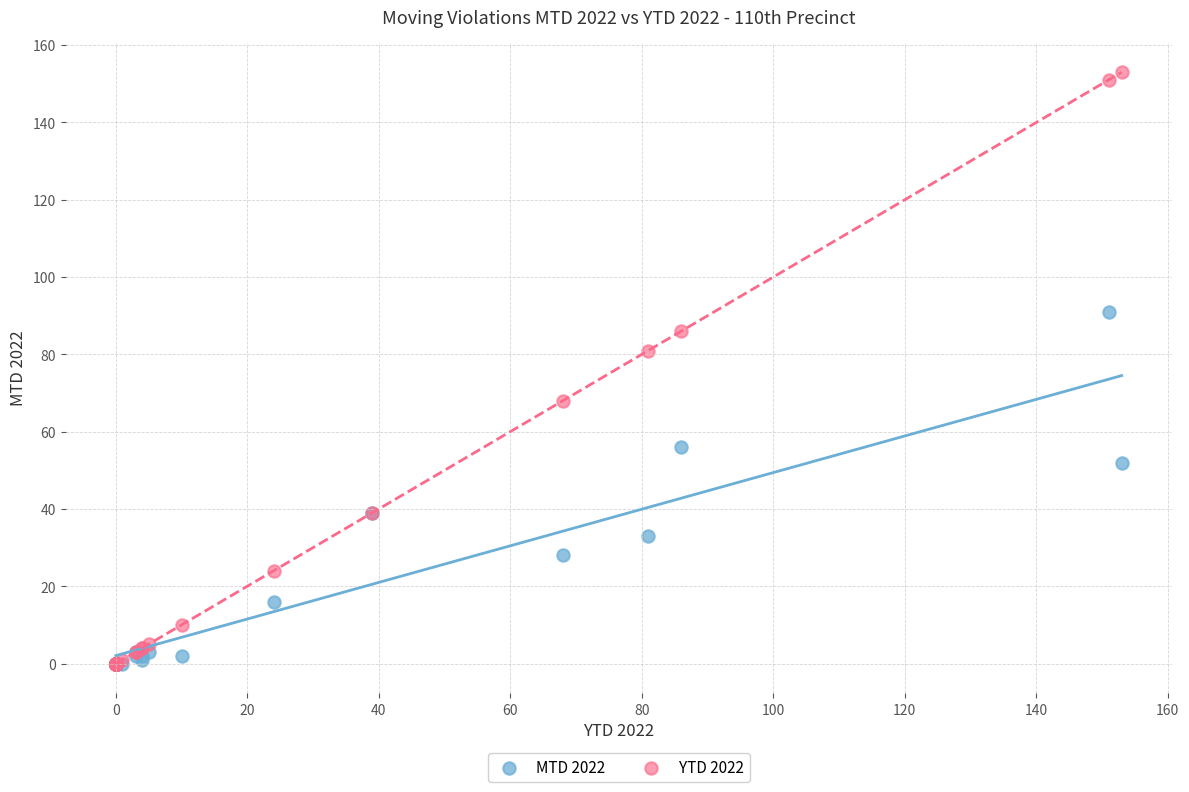

Which series has the widest spread of Y values?

YTD 2022